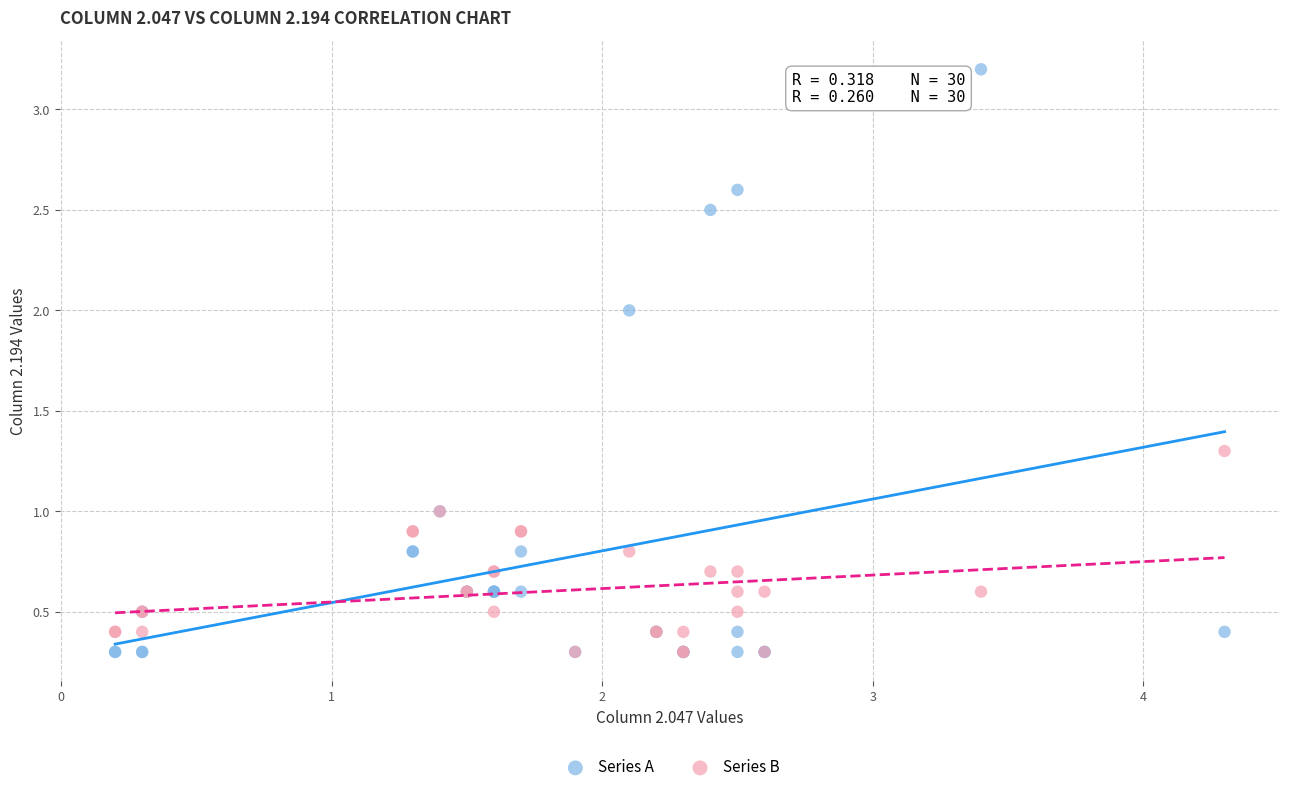

Which series reaches the maximum Y coordinate?

Series A